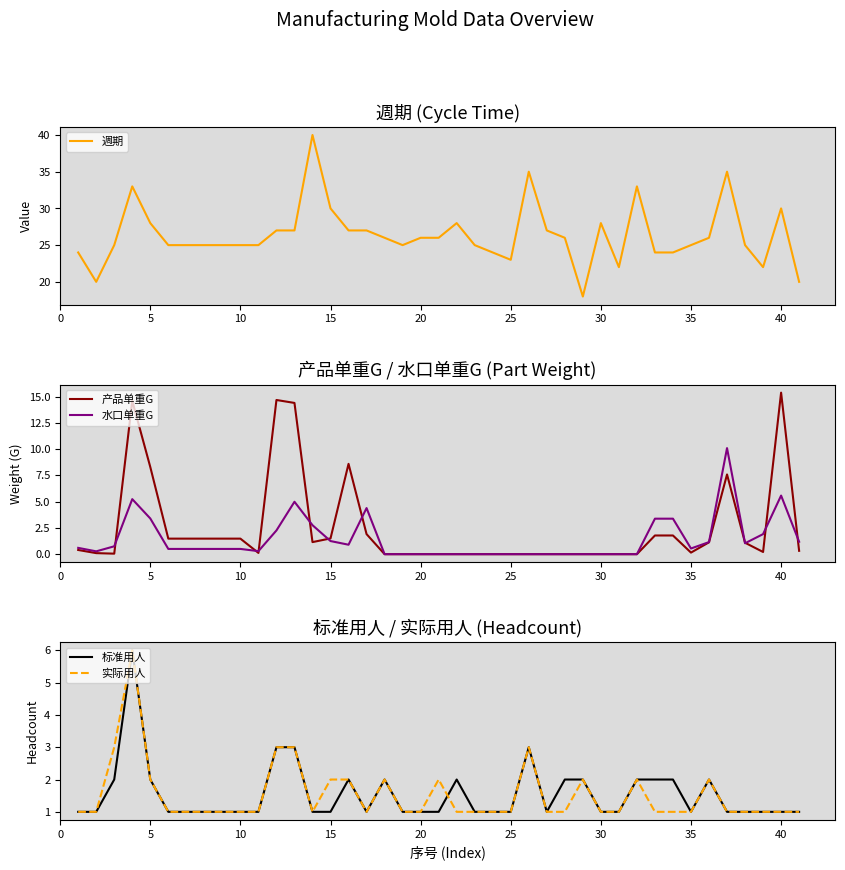

Which series has the largest total across all categories?

週期